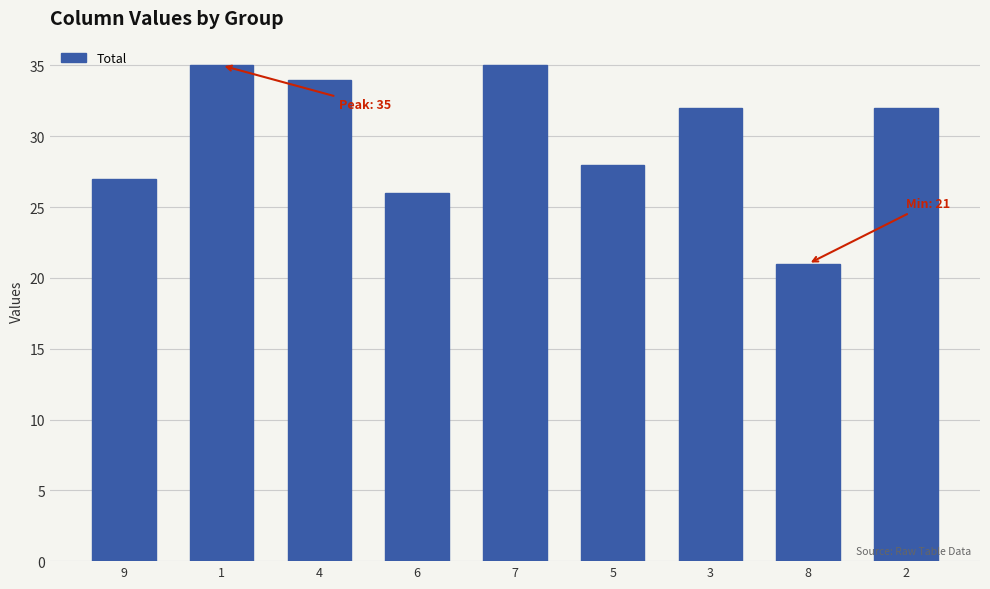

True or false: the data shows 34 at 4.

True